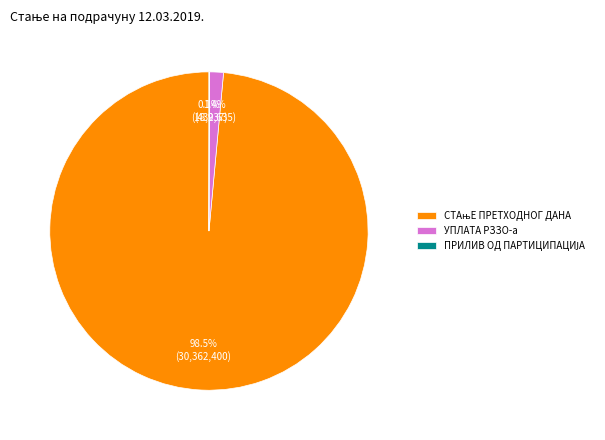

Does any single category account for the majority?

Yes